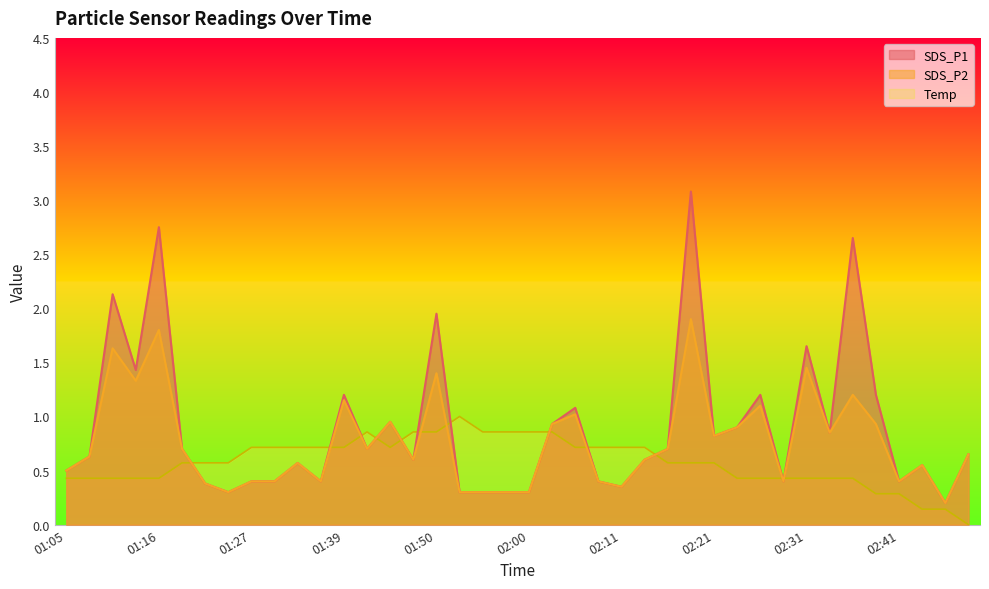

Which label corresponds to the smallest value in the chart?

02:49